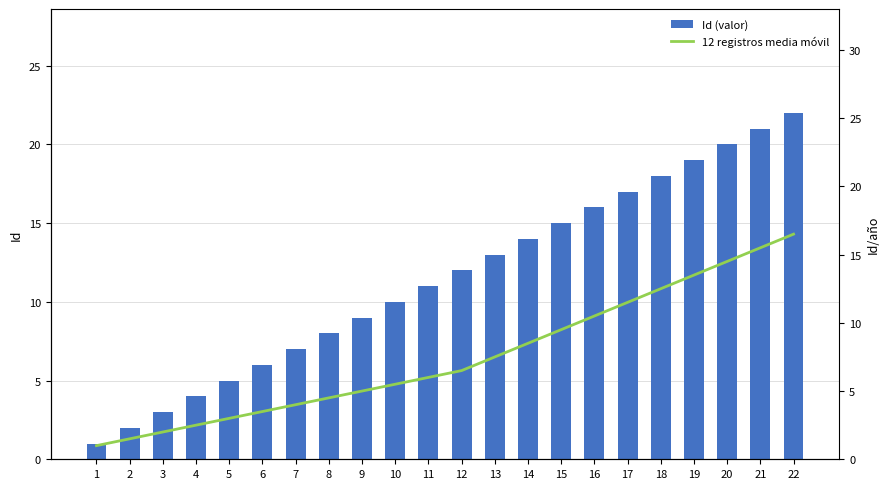

Reading left to right, what are all the values shown in this chart?

Id (valor): 1=1.0	2=2.0	3=3.0	4=4.0	5=5.0	6=6.0	7=7.0	8=8.0	9=9.0	10=10.0	11=11.0	12=12.0	13=13.0	14=14.0	15=15.0	16=16.0	17=17.0	18=18.0	19=19.0	20=20.0	21=21.0	22=22.0
12 registros media móvil: 1=1.0	2=1.5	3=2.0	4=2.5	5=3.0	6=3.5	7=4.0	8=4.5	9=5.0	10=5.5	11=6.0	12=6.5	13=7.5	14=8.5	15=9.5	16=10.5	17=11.5	18=12.5	19=13.5	20=14.5	21=15.5	22=16.5